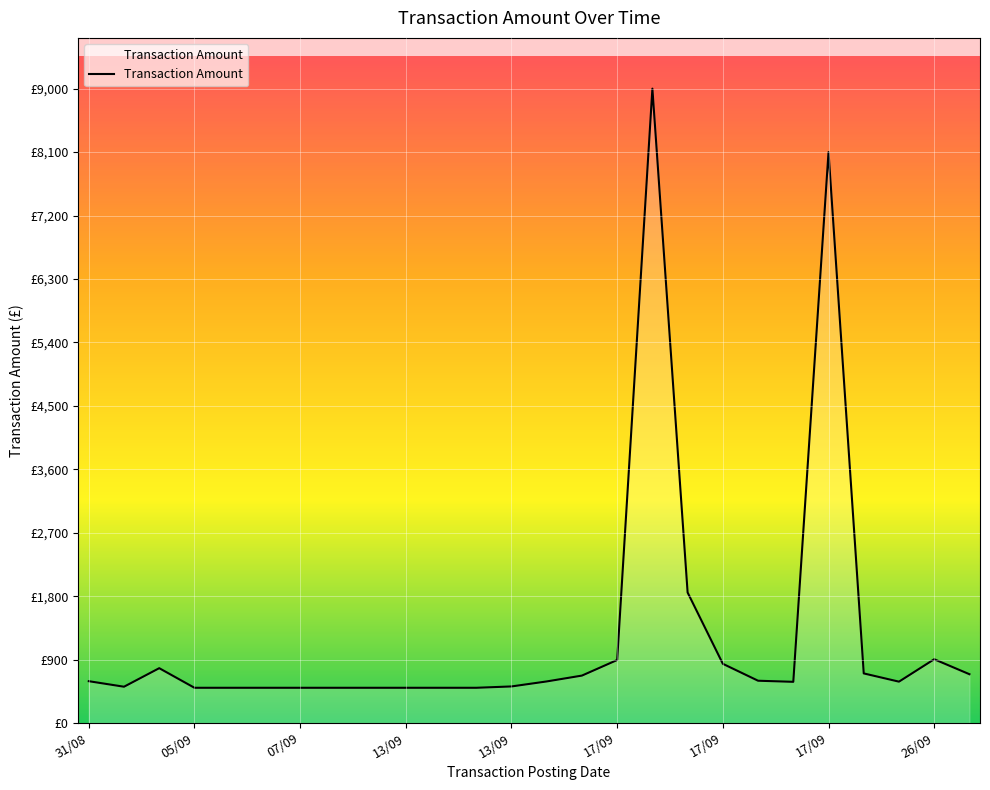

Does the chart have visible grid lines?

Yes